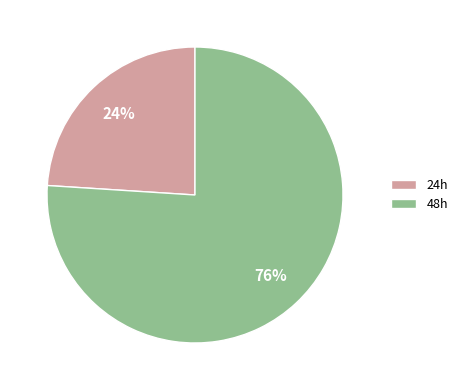

What is the smallest slice in the pie chart?

24h